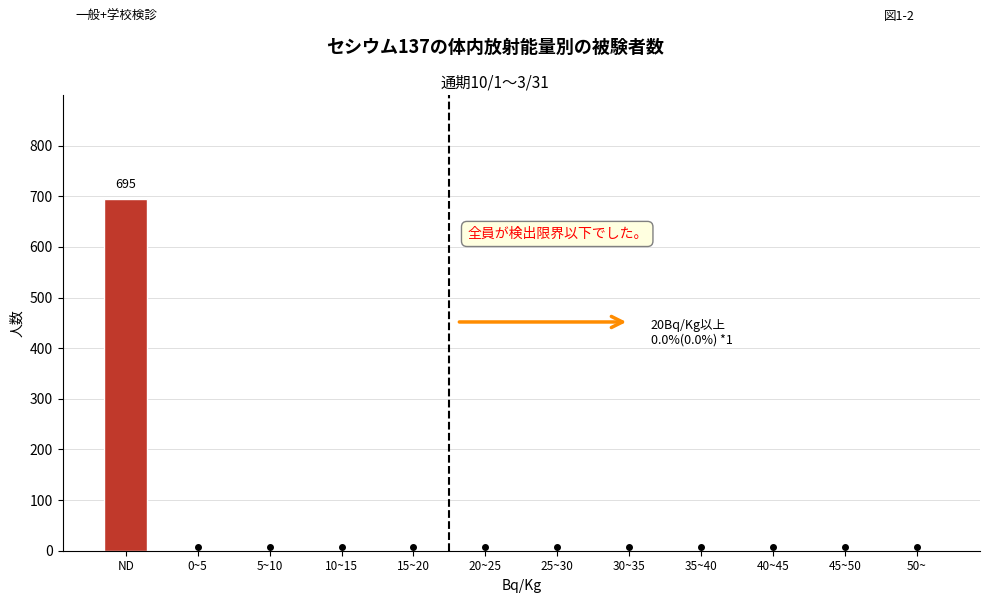

Reading left to right, transcribe all the data shown in this chart.

ND=695	0~5=0	5~10=0	10~15=0	15~20=0	20~25=0	25~30=0	30~35=0	35~40=0	40~45=0	45~50=0	50~=0